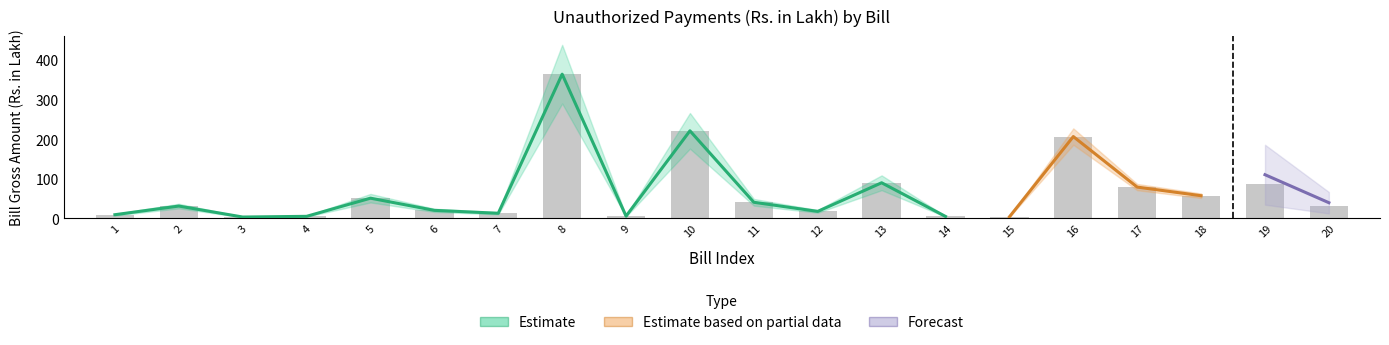

What is the minimum value for Estimate_lower?

2.5